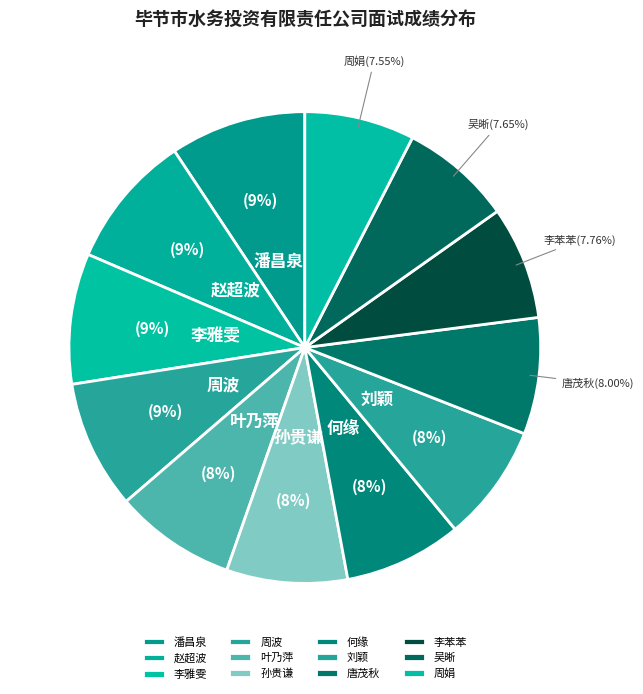

What is the total percentage of 孙贵谦 and 何缘?

16.4%